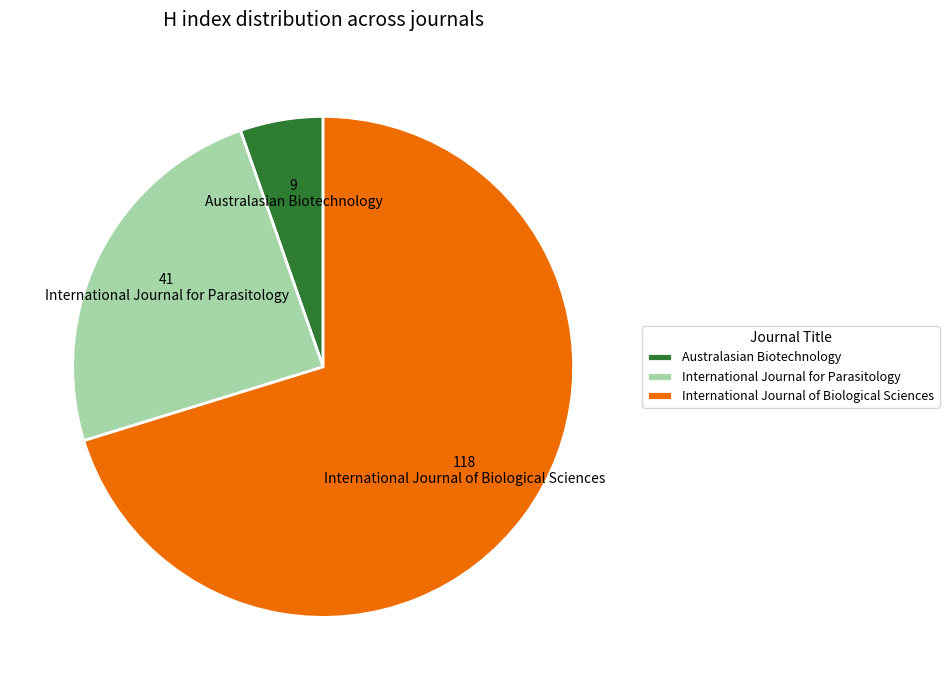

How many segments does this pie chart have?

3